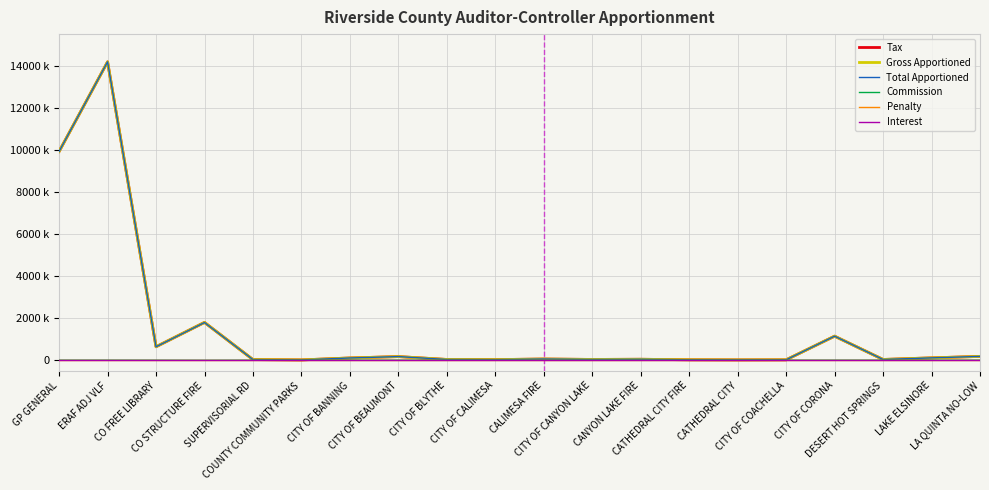

Where is the first local minimum for Tax?

CO FREE LIBRARY